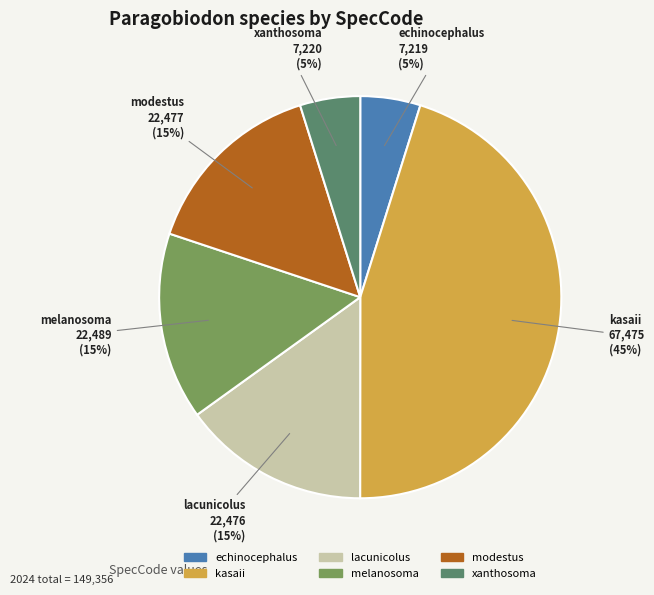

Does modestus account for over 50% of the chart?

No